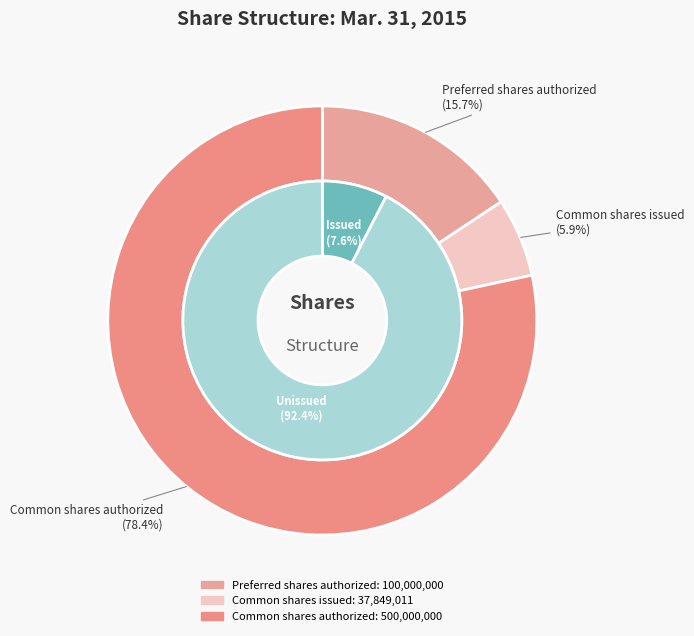

To the nearest percent, what is the average slice percentage?

33%